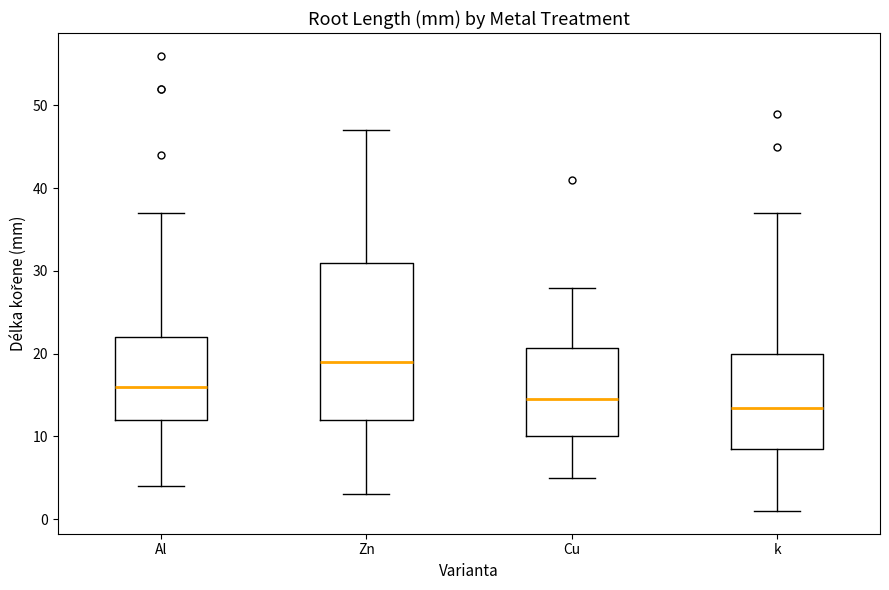

Reading left to right, read every box against the y-axis: the position of its median line, the range the box covers, and the ends of its whiskers. The values are not printed on the chart, so give them approximately, as read against the axis.

Al: median 16, box 12 to 22, whiskers 4 to 37
Zn: median 19, box 12 to 31, whiskers 3 to 47
Cu: median 15, box 10 to 21, whiskers 5 to 28
k: median 14, box 9 to 20, whiskers 1 to 37